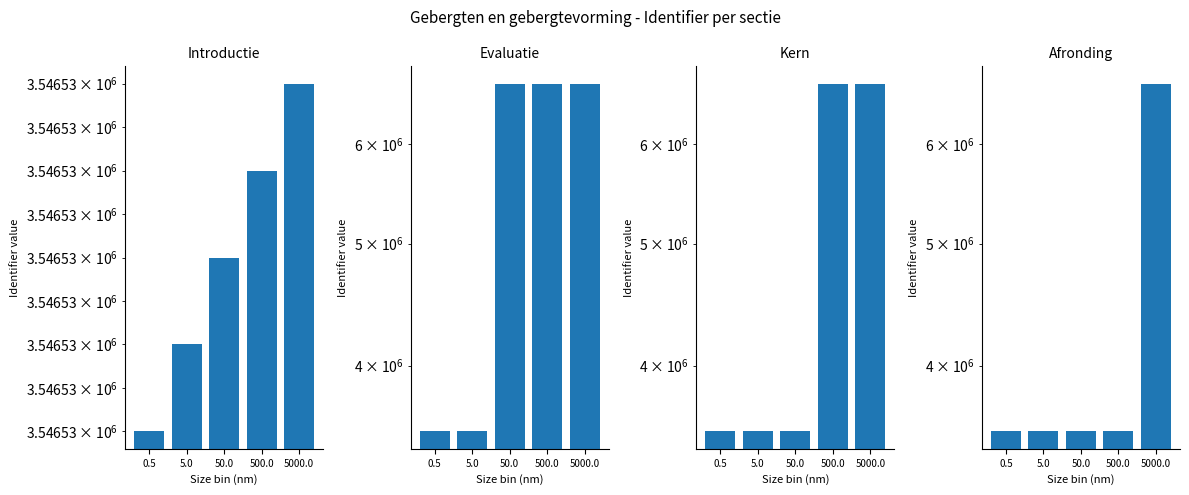

Reading right to left, extract all data points from this chart.

Introductie: 5000.0=3546534	500.0=3546533	50.0=3546532	5.0=3546531	0.5=3546530
Evaluatie: 5000.0=6701171	500.0=6701171	50.0=6701171	5.0=3547308	0.5=3546570
Kern: 5000.0=6701170	500.0=6701170	50.0=3547268	5.0=3546576	0.5=3546536
Afronding: 5000.0=6701178	500.0=3547306	50.0=3547270	5.0=3546539	0.5=3546538